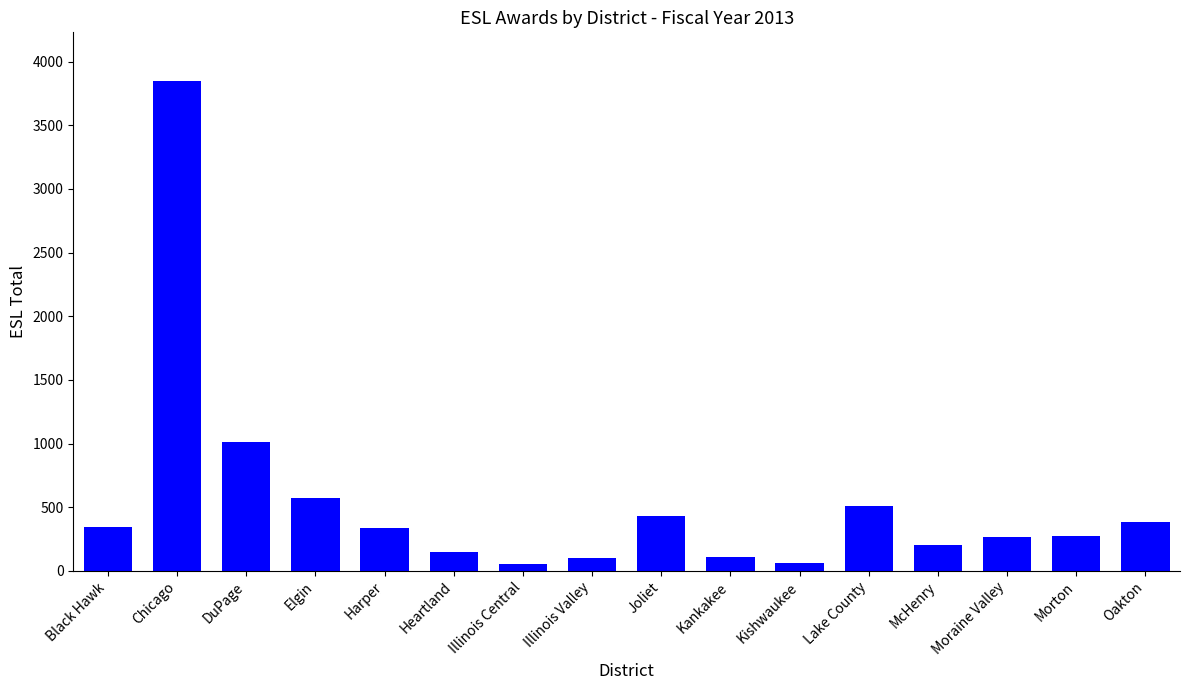

What is the label of the 1st bar from the right?

Oakton